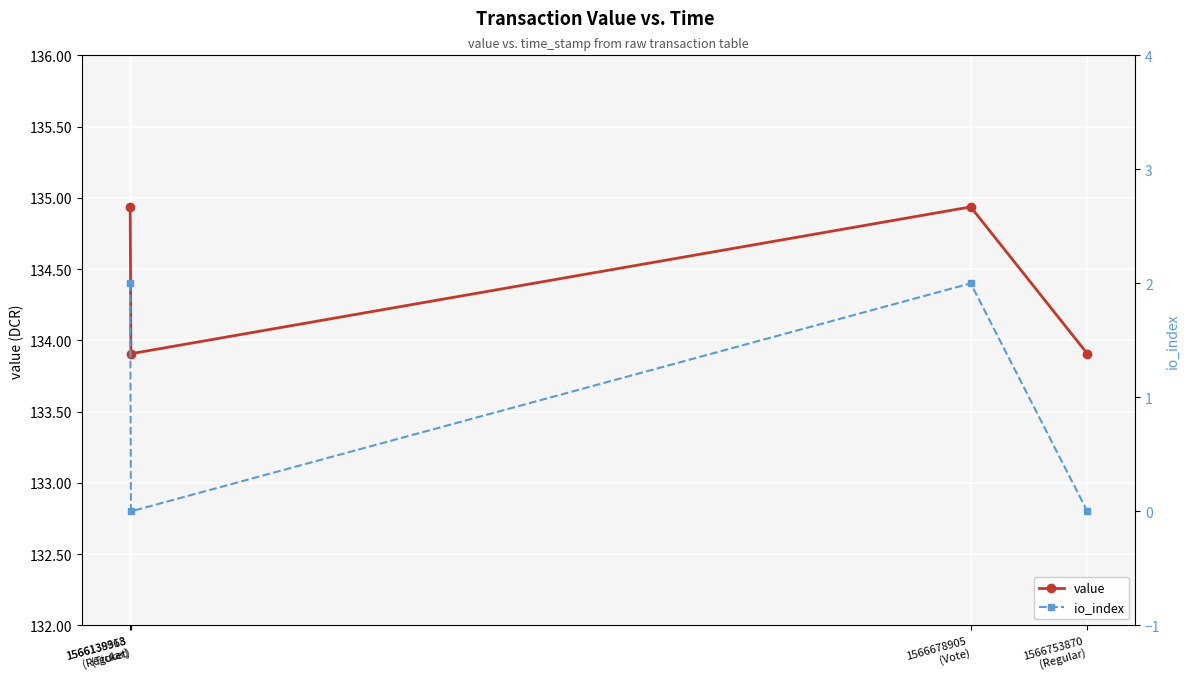

Where is the first local minimum for value?

1566139368
(Ticket)